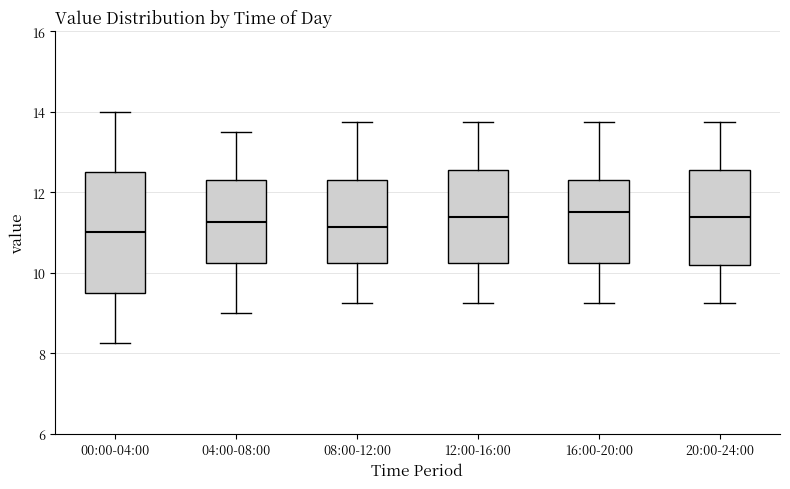

Where does the upper whisker of the box for 12:00-16:00 end on the y-axis? The values are not printed on the chart, so give them approximately, as read against the axis.

13.8